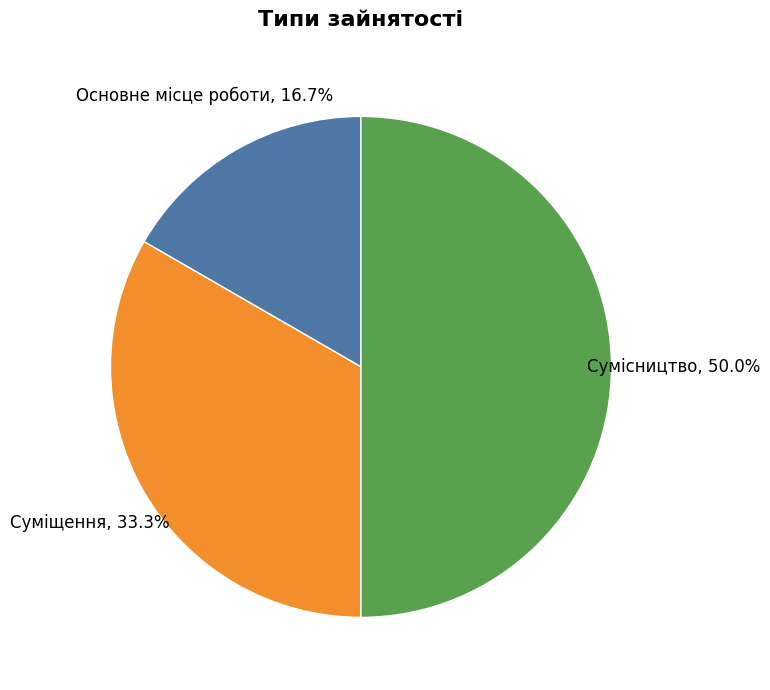

Rank the categories by value from highest to lowest.

Сумісництво, Суміщення, Основне місце роботи